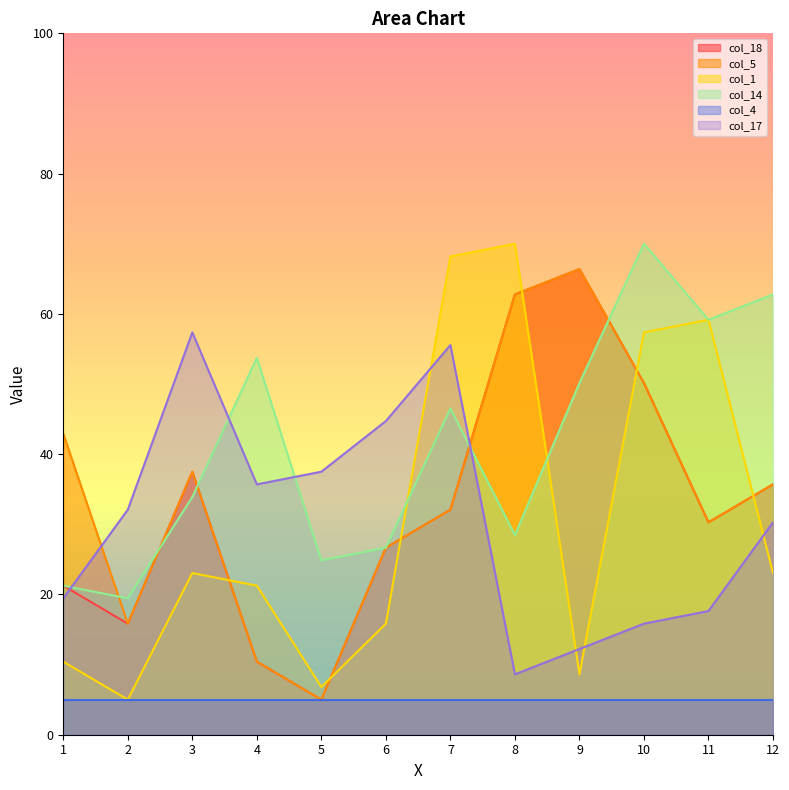

Which series has the largest total across all categories?

col_14